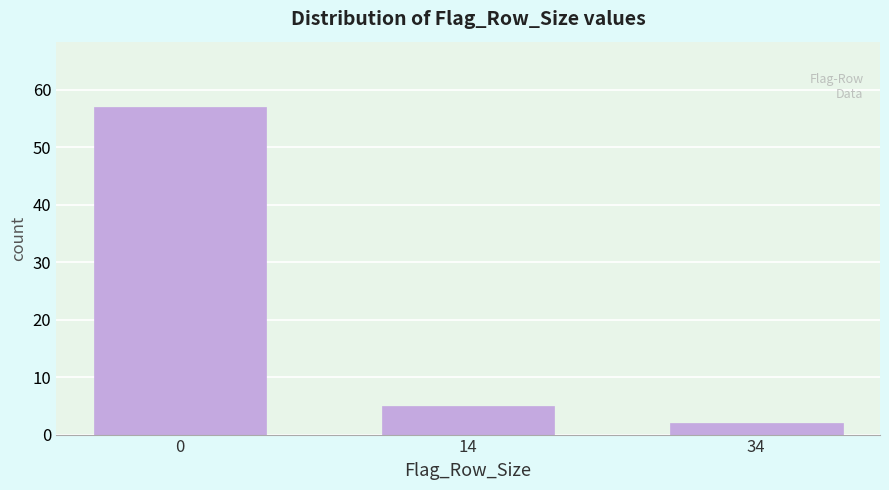

Reading left to right, list all the values displayed in this chart.

0=57	14=5	34=2